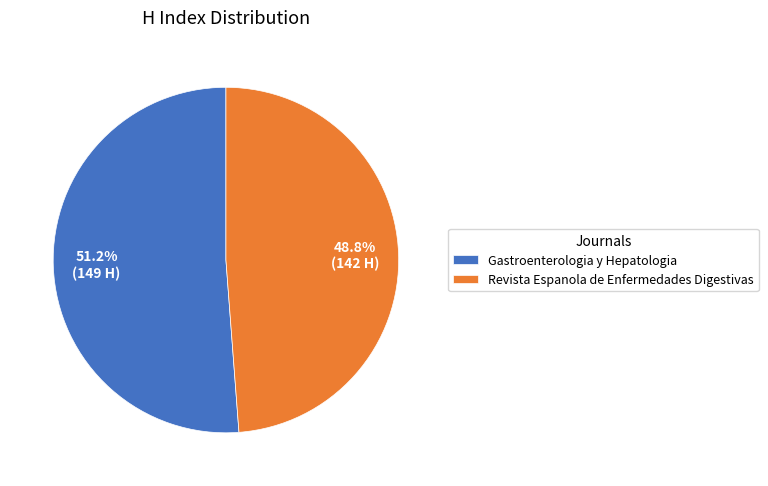

To the nearest percent, what is the difference between the largest and smallest slice percentages?

2%